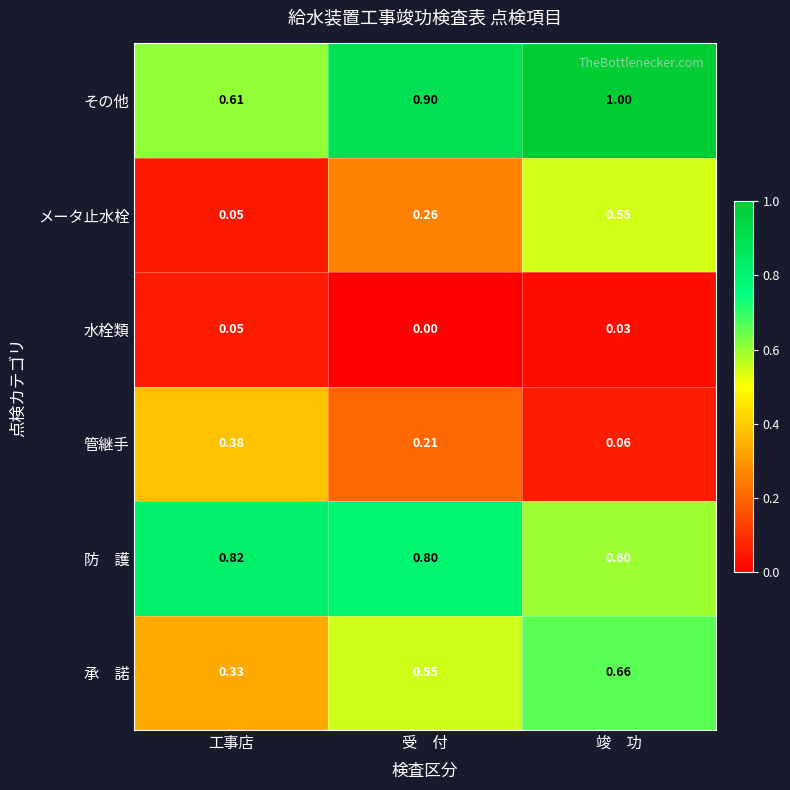

How many series are shown in this chart?

6